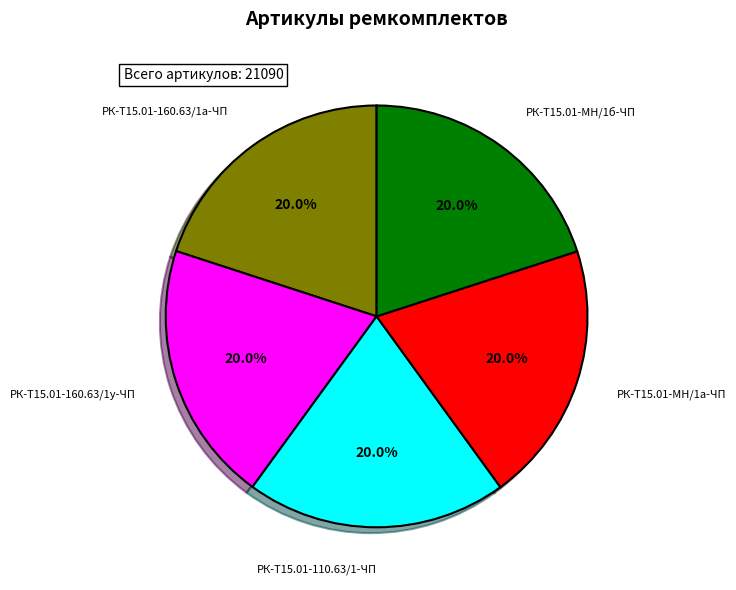

Count the number of slices in the pie.

5